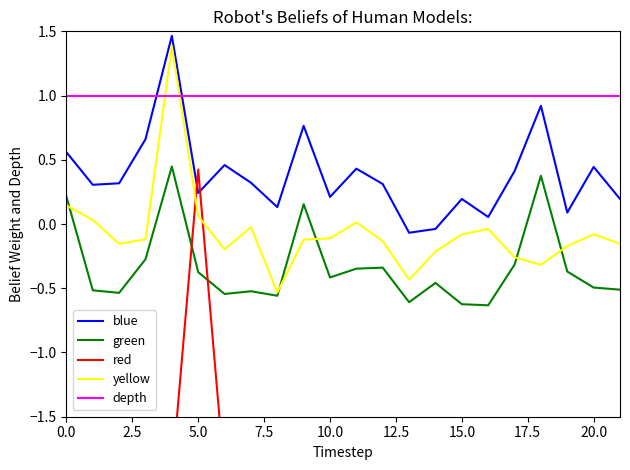

What is the maximum value for depth?

1.0